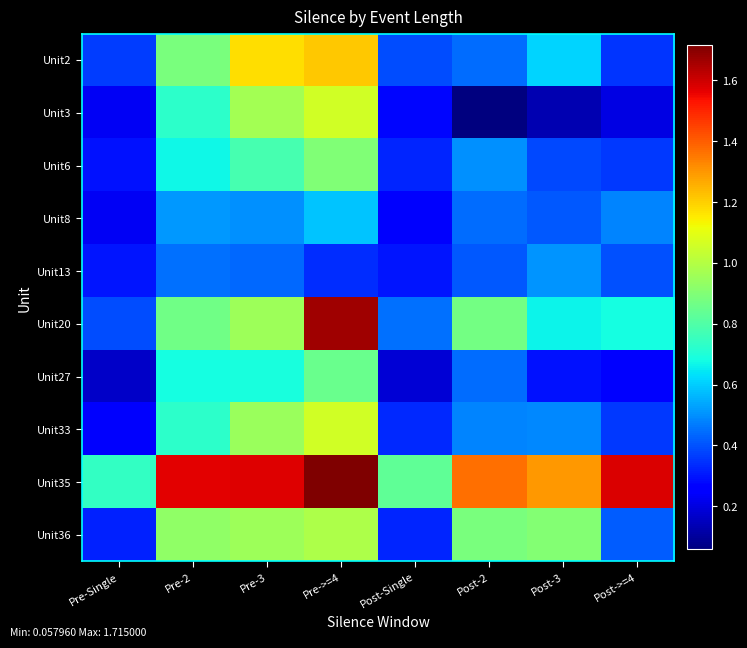

At how many categories does at least one series exceed 0?

8